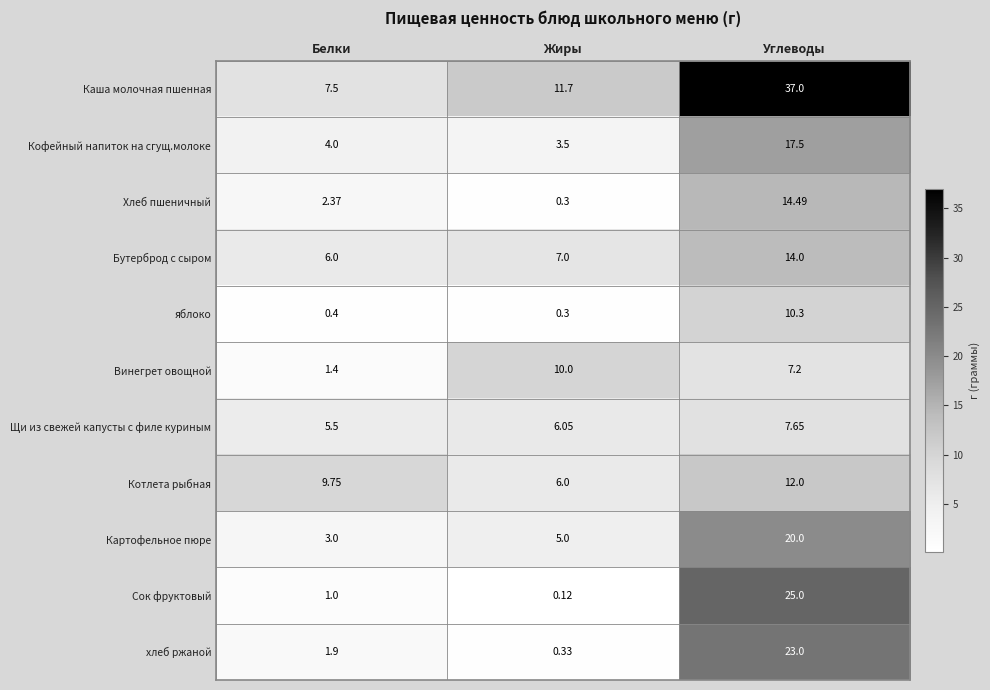

Where is Щи из свежей капусты с филе куриным nearest to the value 6?

Жиры